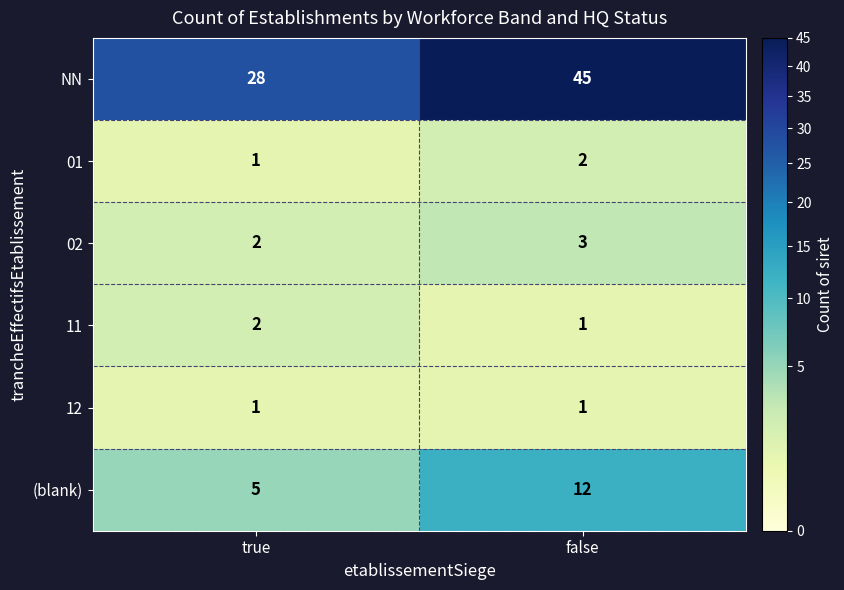

Which series has the largest total across all categories?

NN